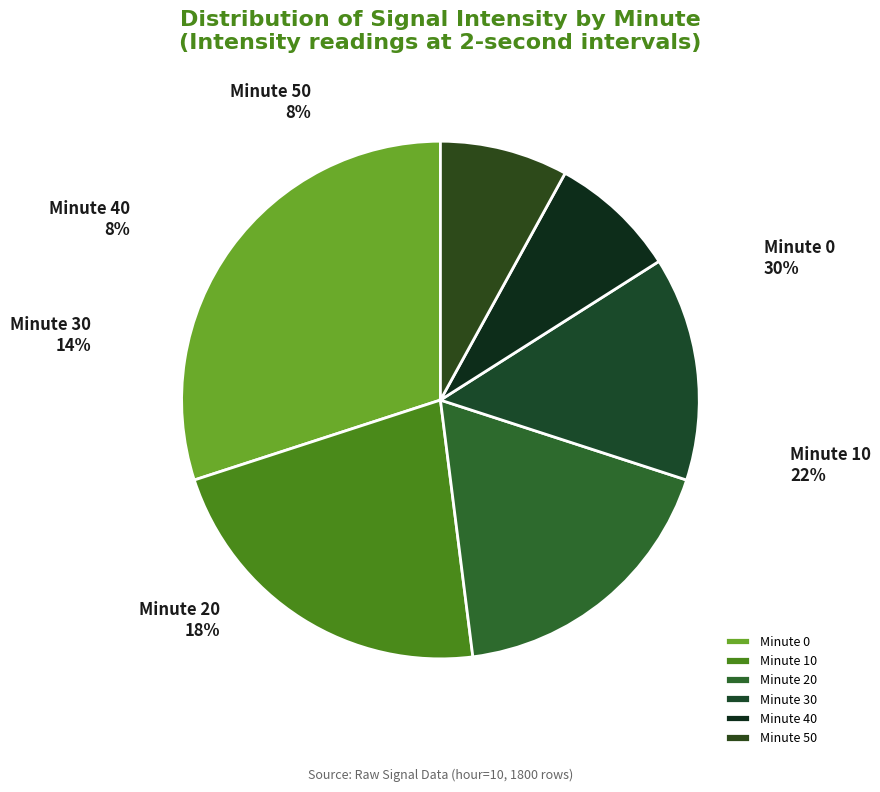

To the nearest percent, what is the difference between the largest and smallest slice percentages?

22%